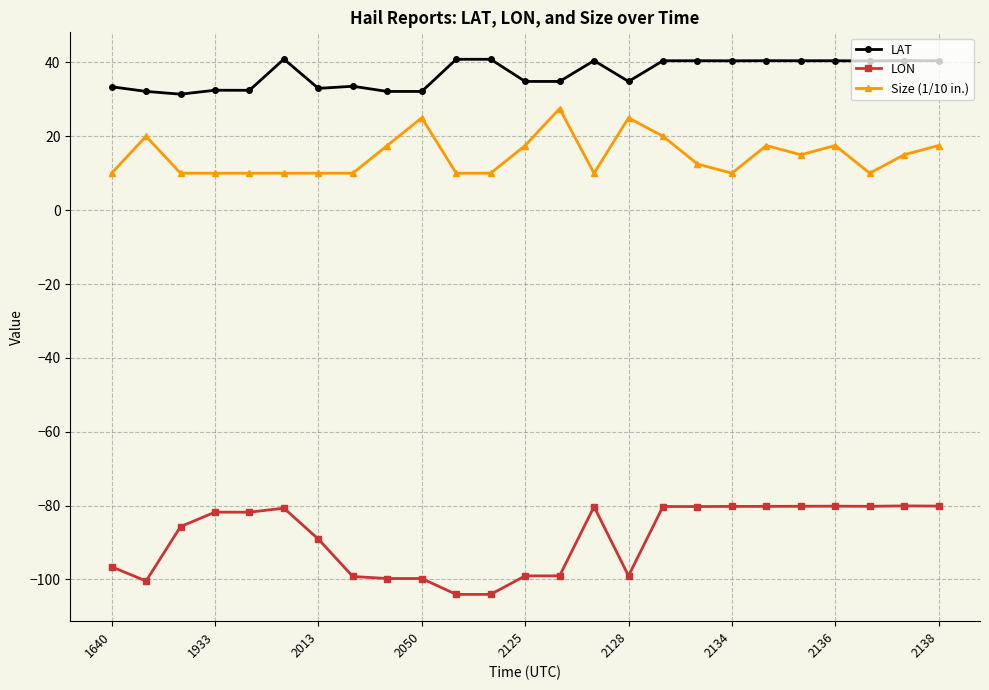

What is the value of the LON point at the 16th from the left?

-99.0